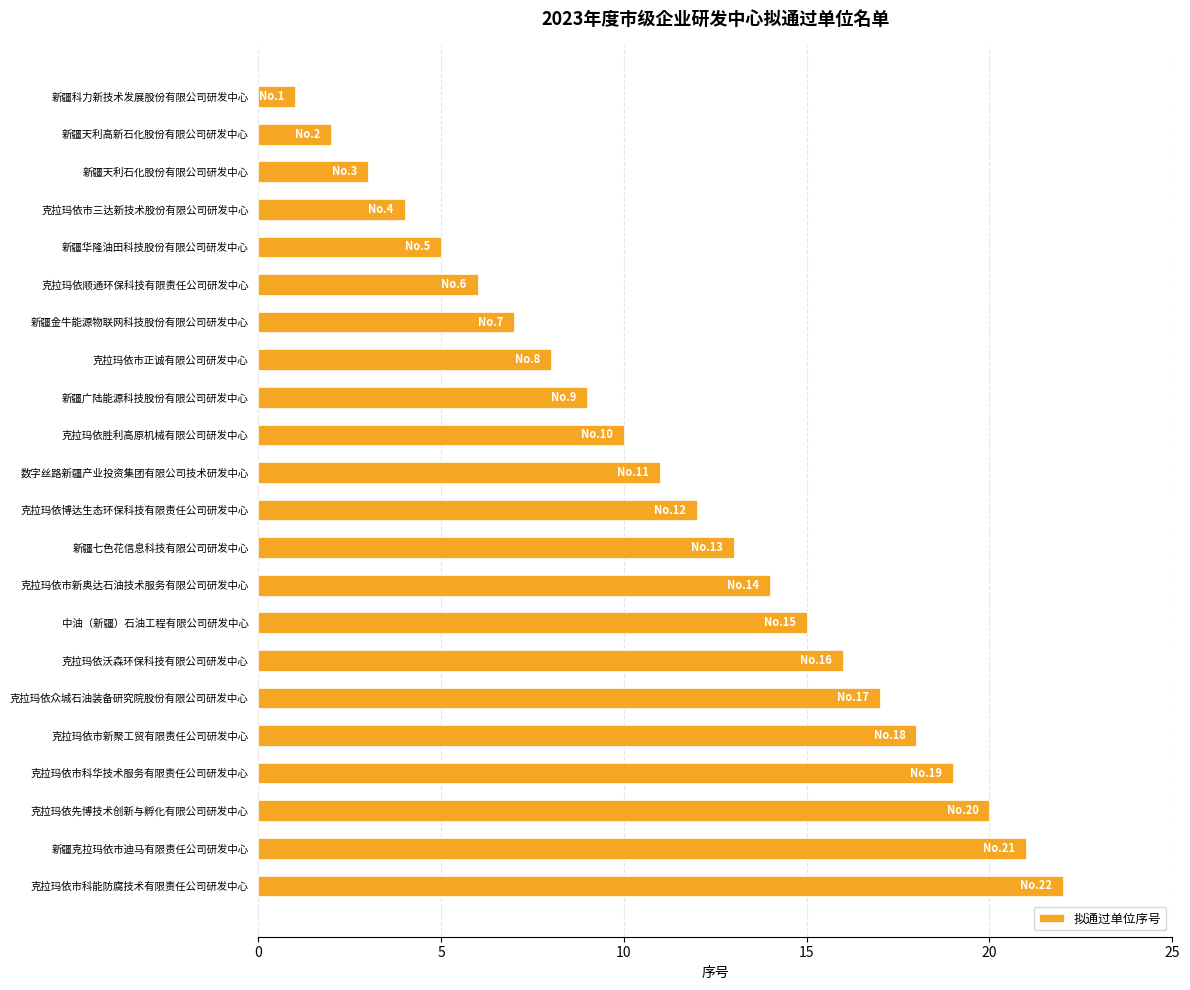

What is the label of the 18th bar from the bottom?

新疆华隆油田科技股份有限公司研发中心